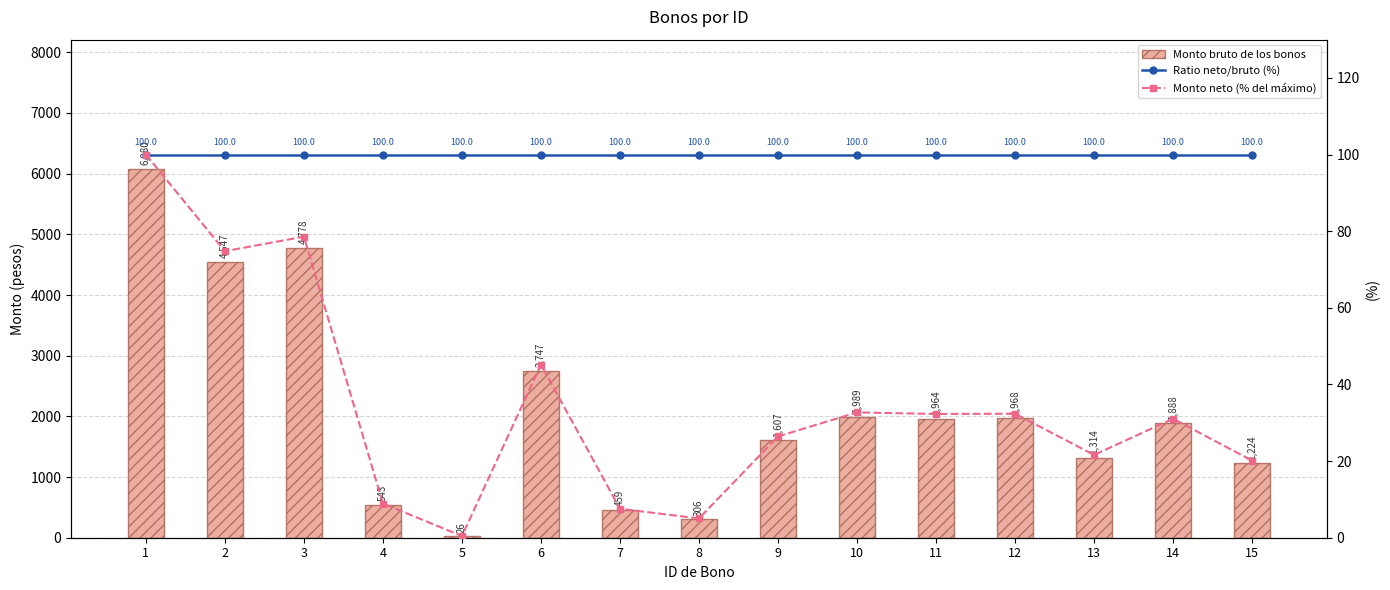

Which category has the lowest value in the Monto neto (% del máximo) series?

5